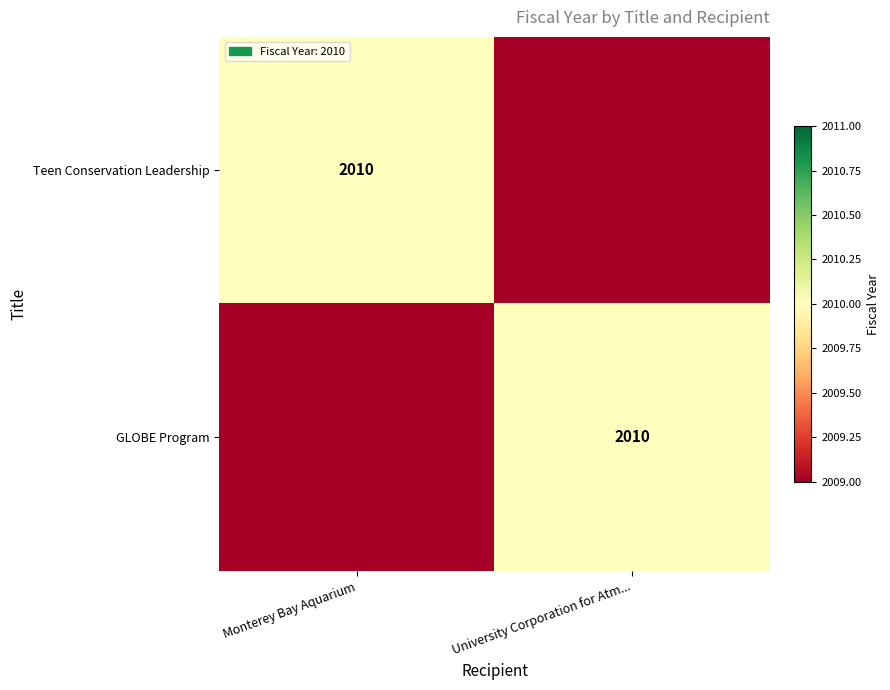

Is it true that GLOBE Program equals 852 at University Corporation for Atm...?

False